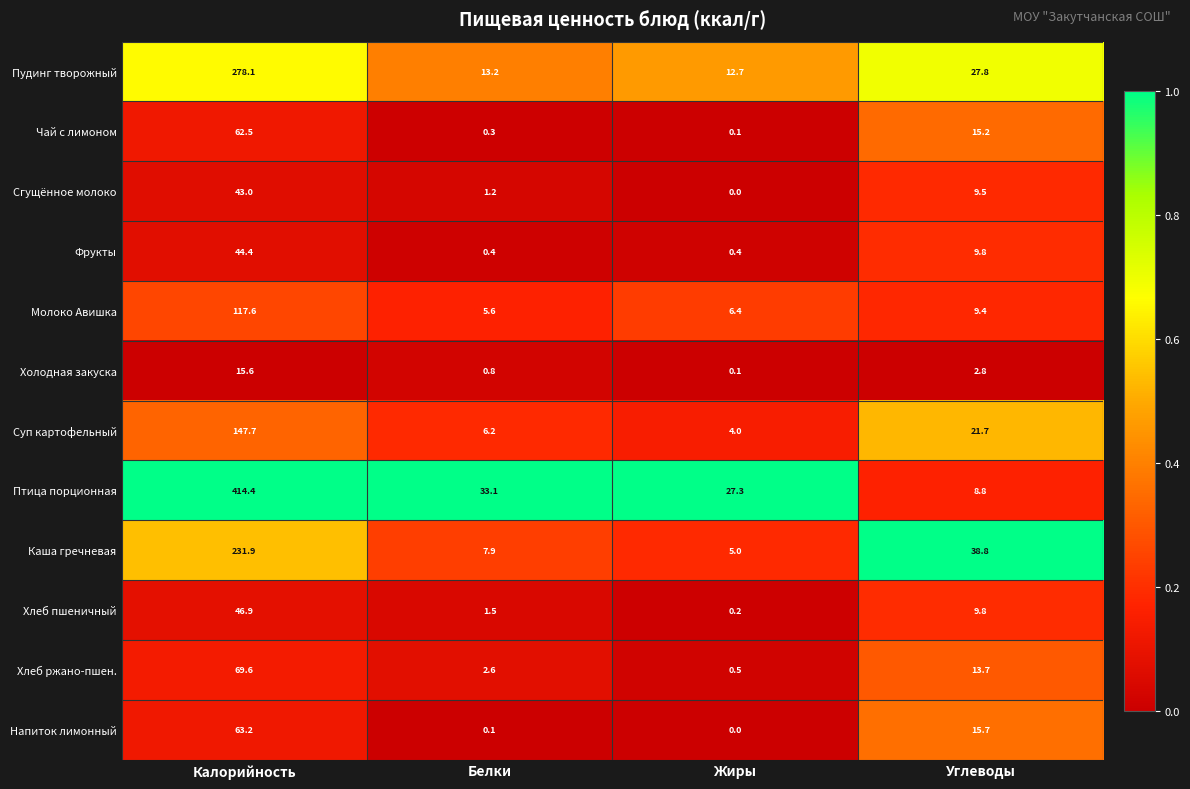

List the series in order of their peak value, lowest first.

Холодная закуска, Сгущённое молоко, Фрукты, Хлеб пшеничный, Чай с лимоном, Напиток лимонный, Хлеб ржано-пшен., Молоко Авишка, Суп картофельный, Каша гречневая, Пудинг творожный, Птица порционная